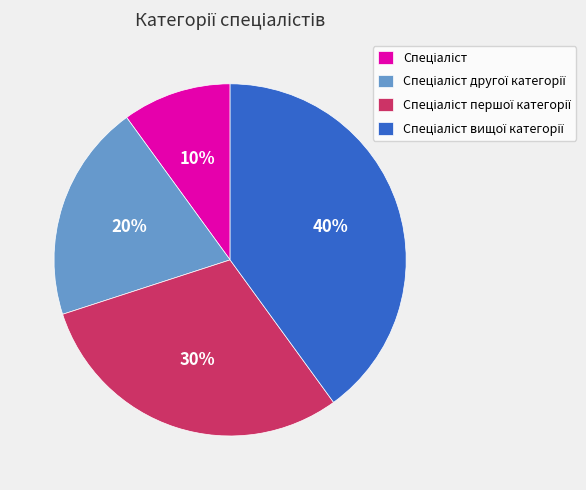

Is there any slice that represents more than half of the pie?

No